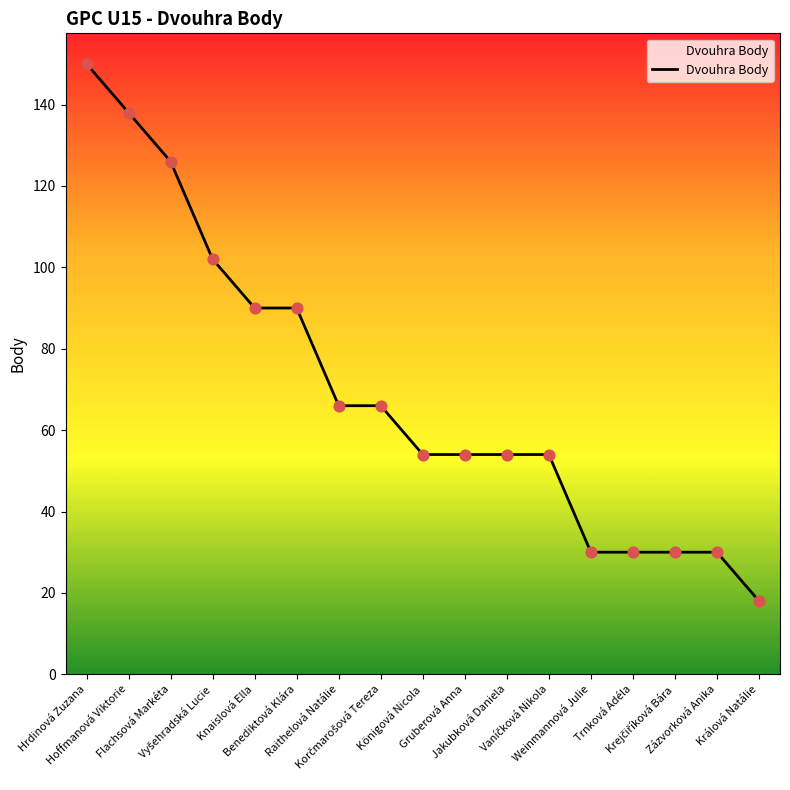

What is the ratio of the value at Königová Nicola to the value at Knaislová Ella?

0.6